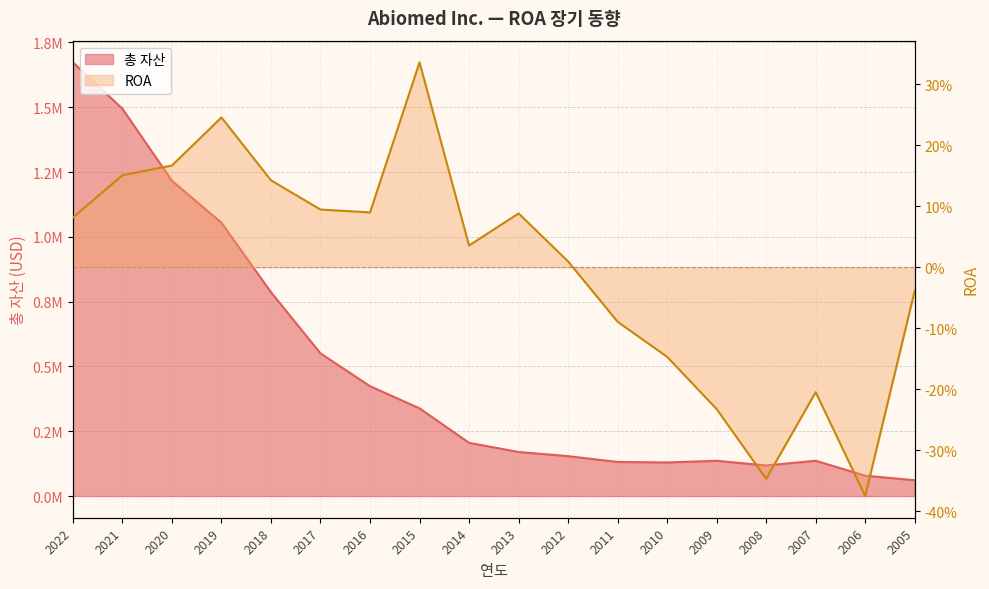

Rank the series by their maximum value, from highest to lowest.

총 자산, ROA